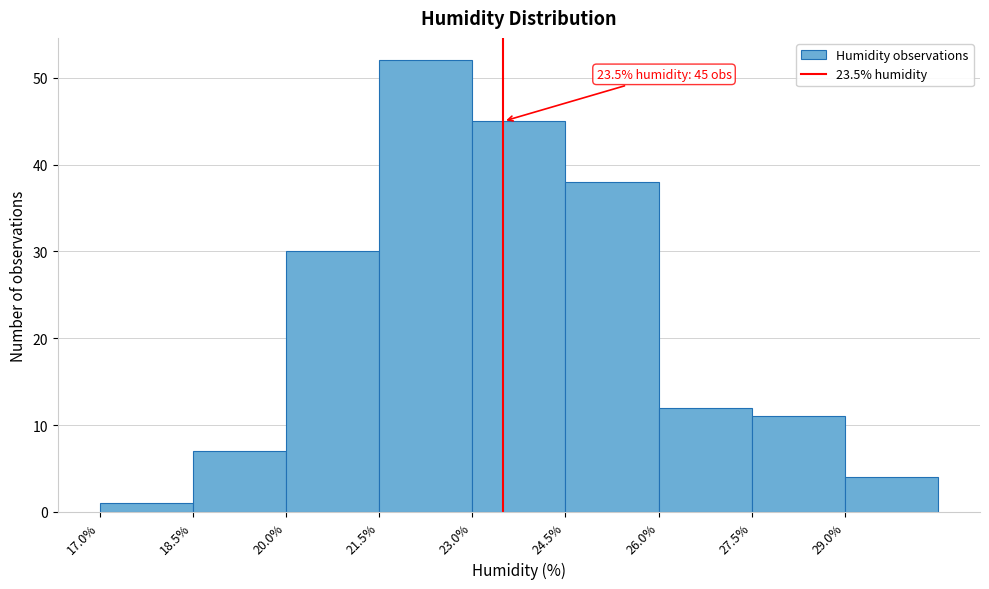

Over which range of the x-axis is the bar tallest?

21.5 to 23.0